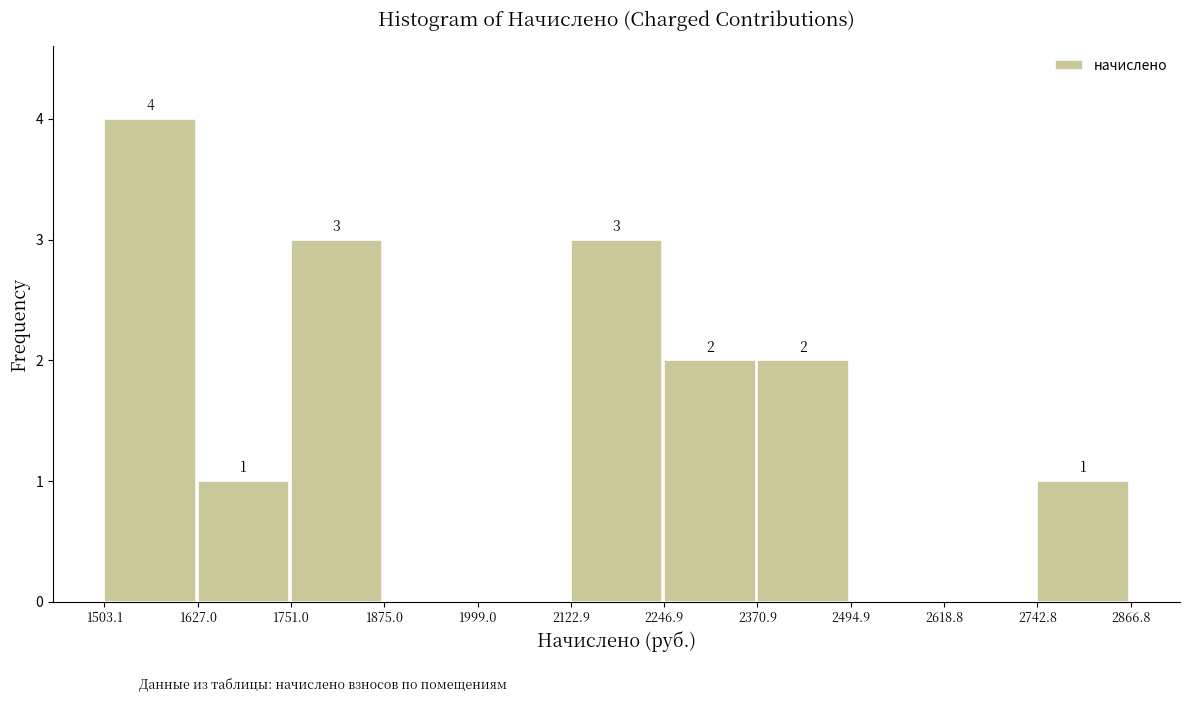

Which range on the x-axis has the tallest bar?

1503.1 to 1627.0